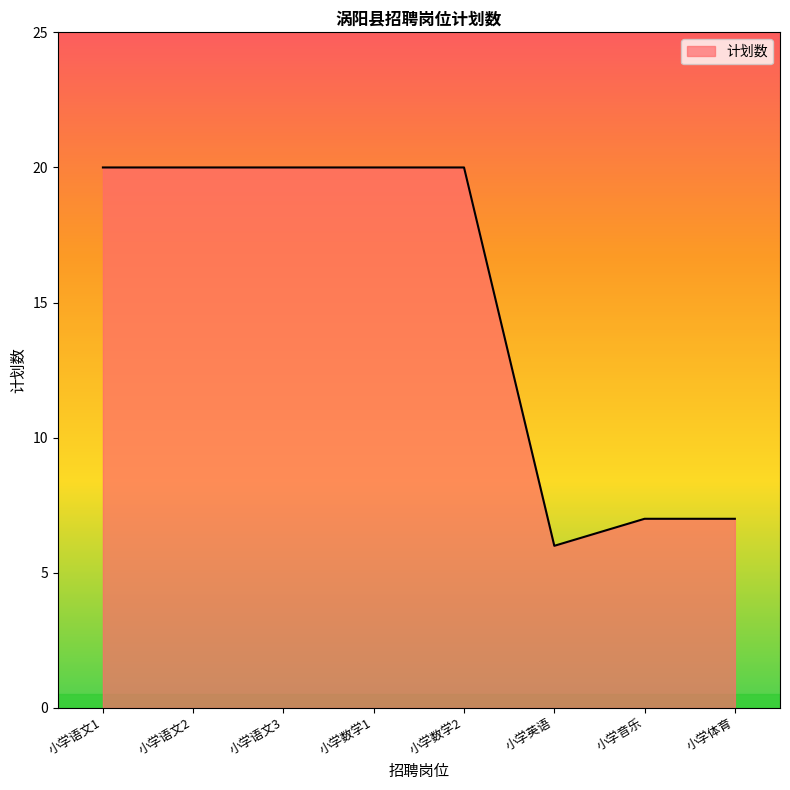

What is the greatest value displayed?

20